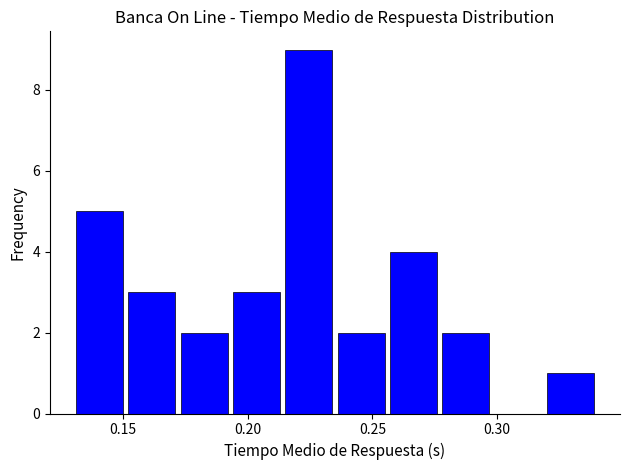

Over which range of the x-axis is the bar tallest?

0.214 to 0.235